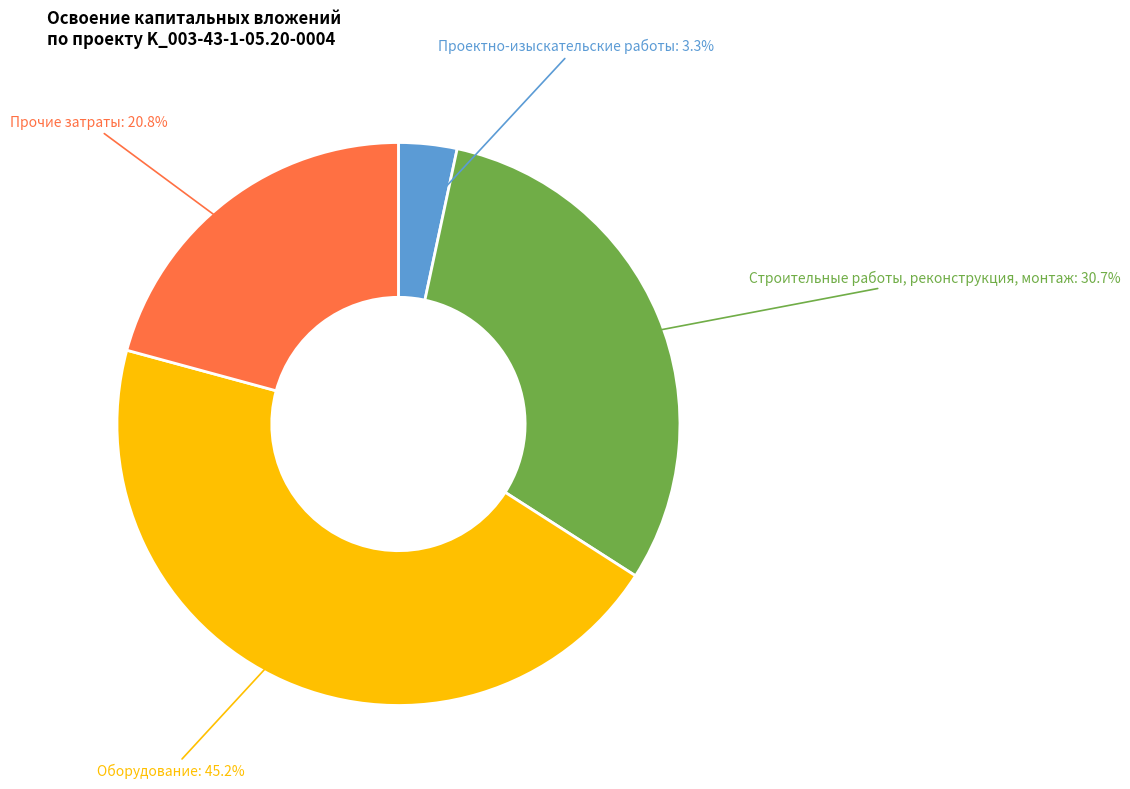

Is the sum of Строительные работы, реконструкция, монтаж and Прочие затраты greater than half?

Yes